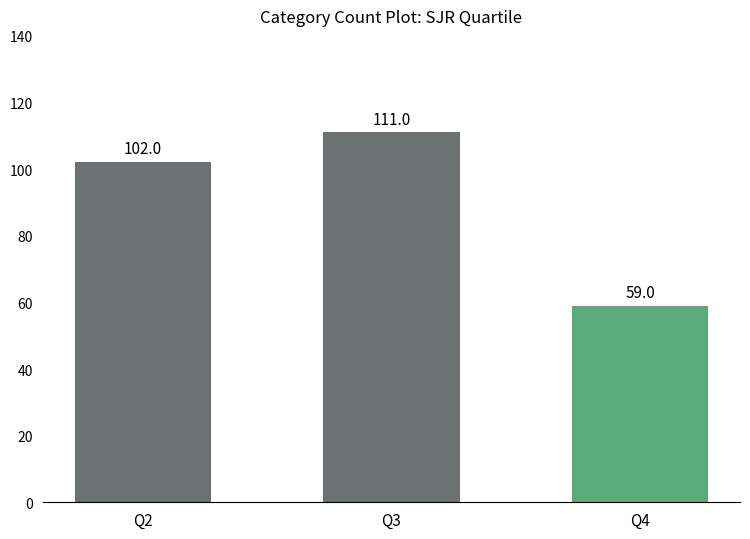

What is the change in value from Q2 to Q3?

+9